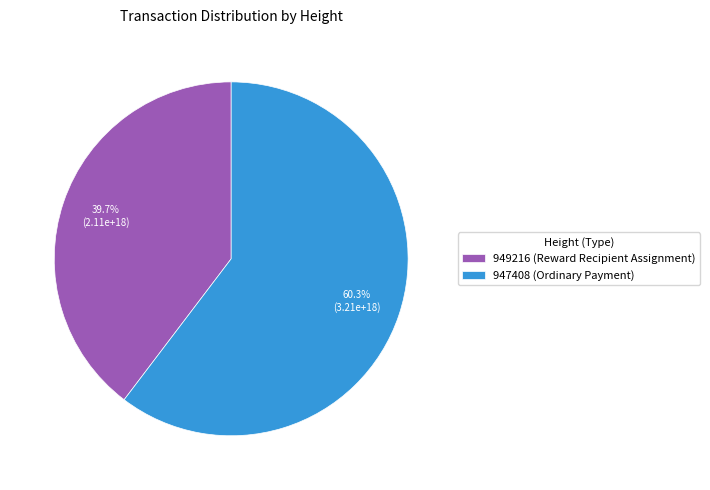

How many slices are in this pie chart?

2